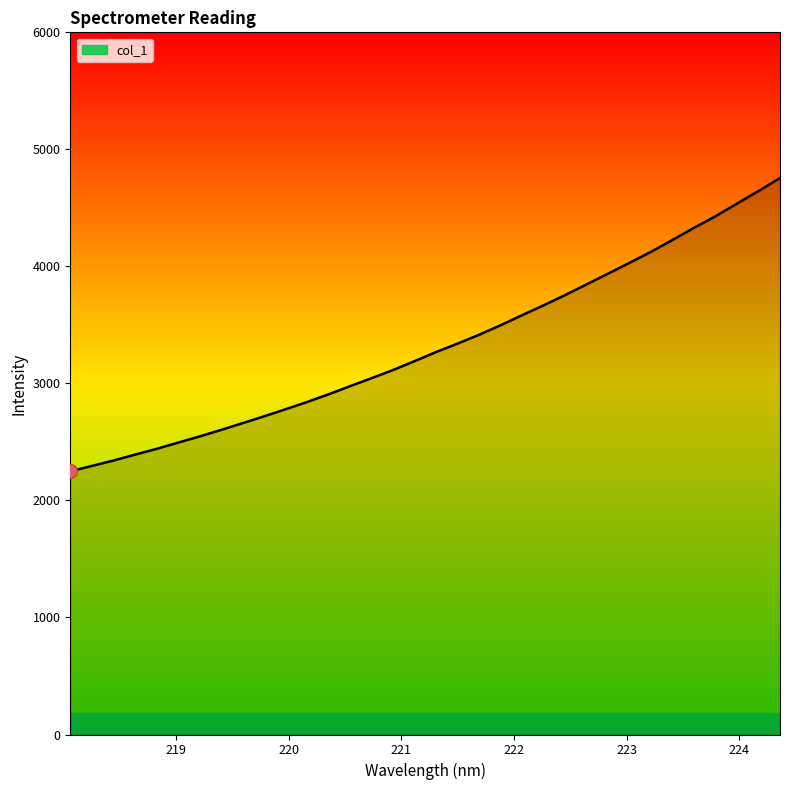

What is the greatest value displayed?

4755.2